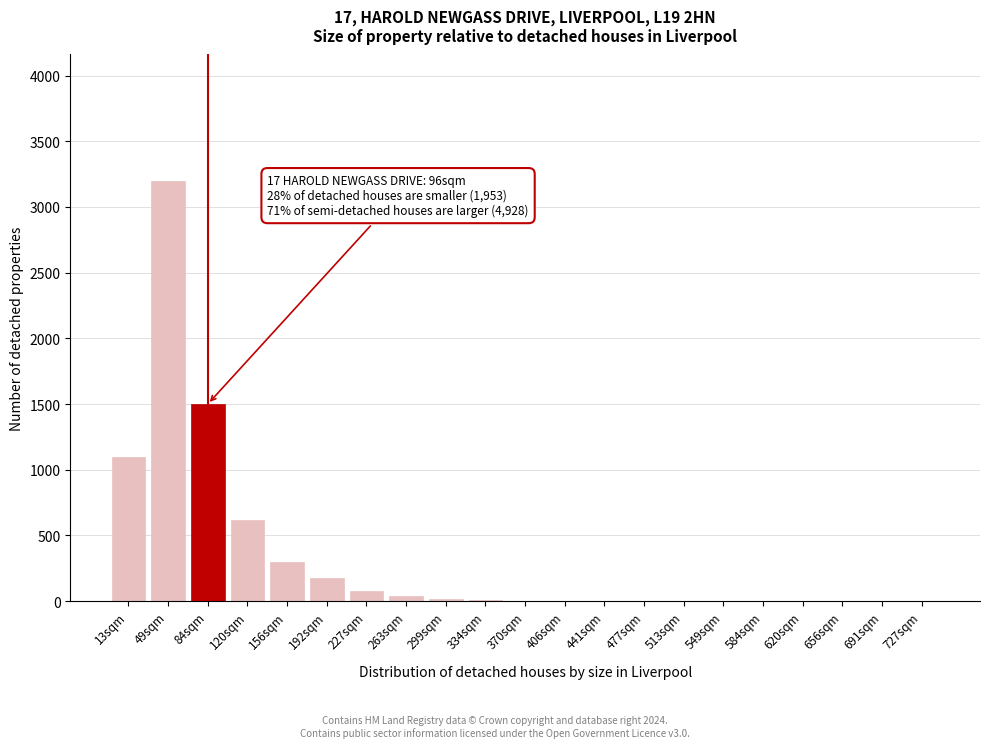

At which category does the chart reach its peak across all series?

49sqm